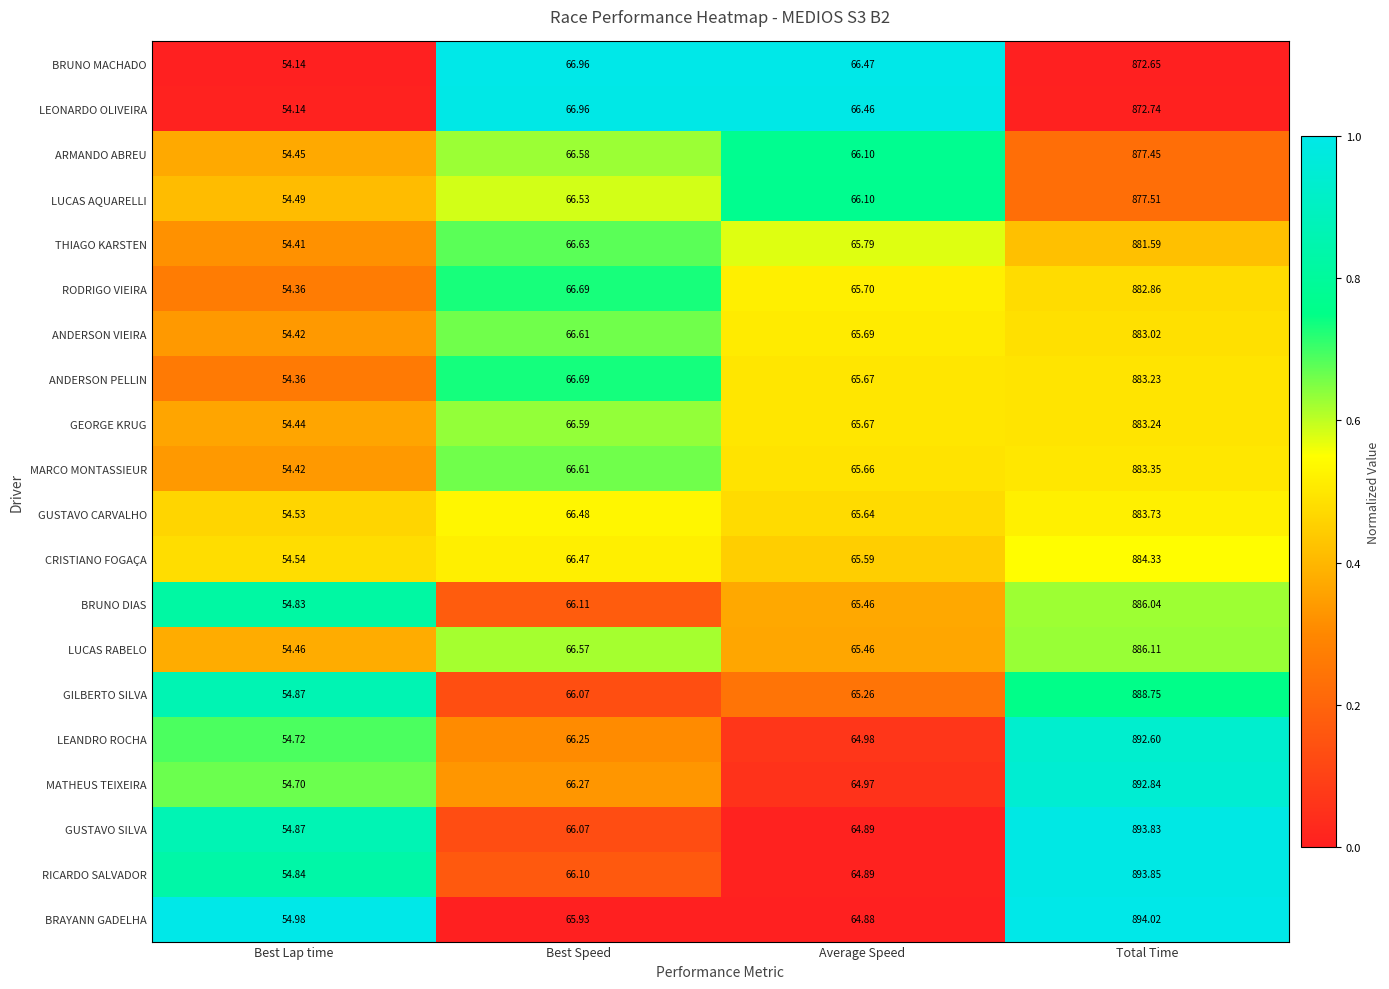

Rank the categories by LEANDRO ROCHA value from highest to lowest.

Total Time, Best Speed, Average Speed, Best Lap time